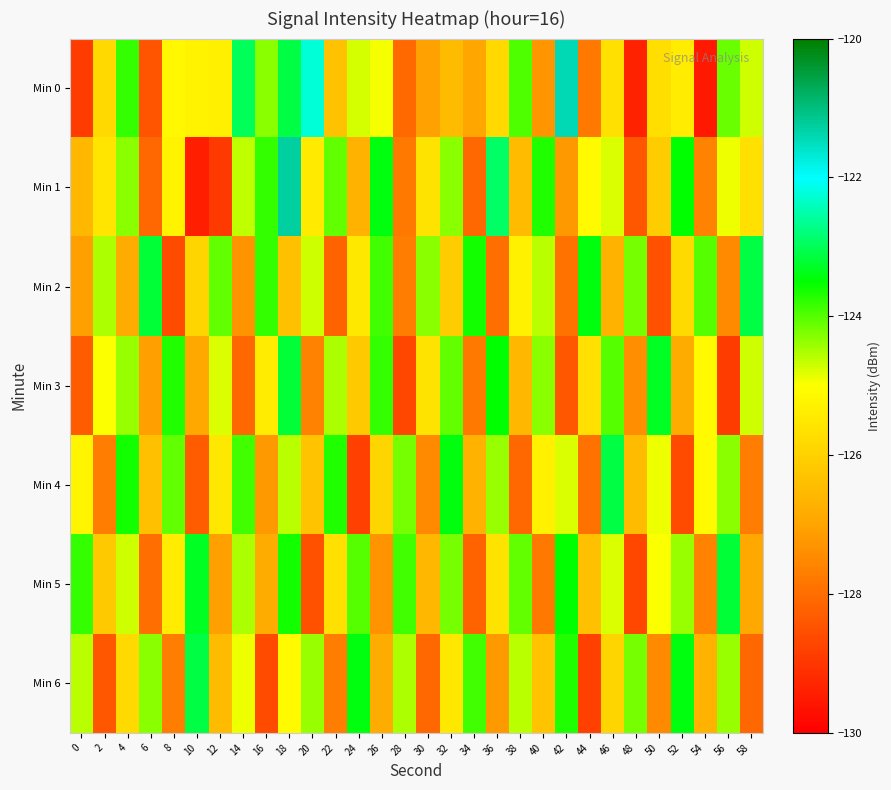

What is the highest value of the Min 0 series?

-121.4